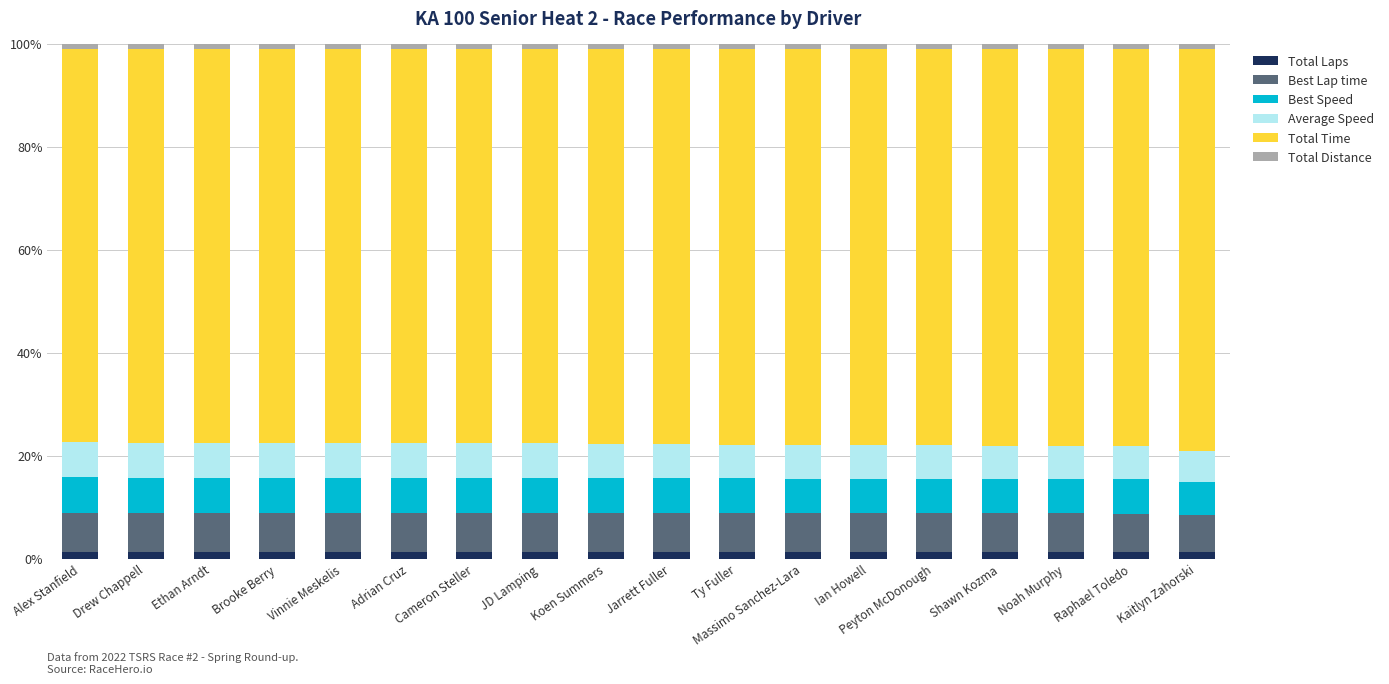

The Total Time series shows 128.1 at Noah Murphy. True or false?

False